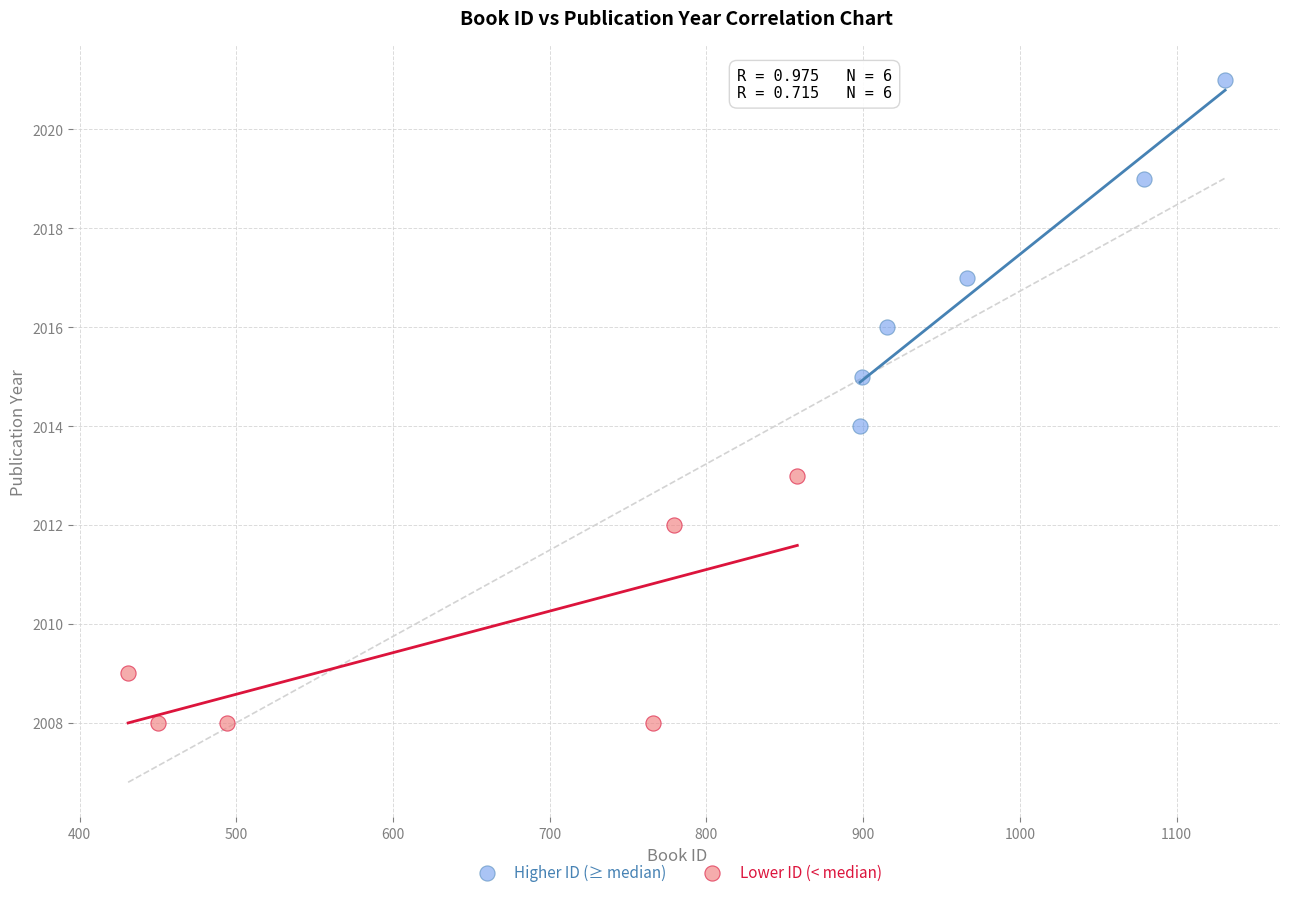

Which series reaches the minimum Y coordinate?

Lower ID (< median)